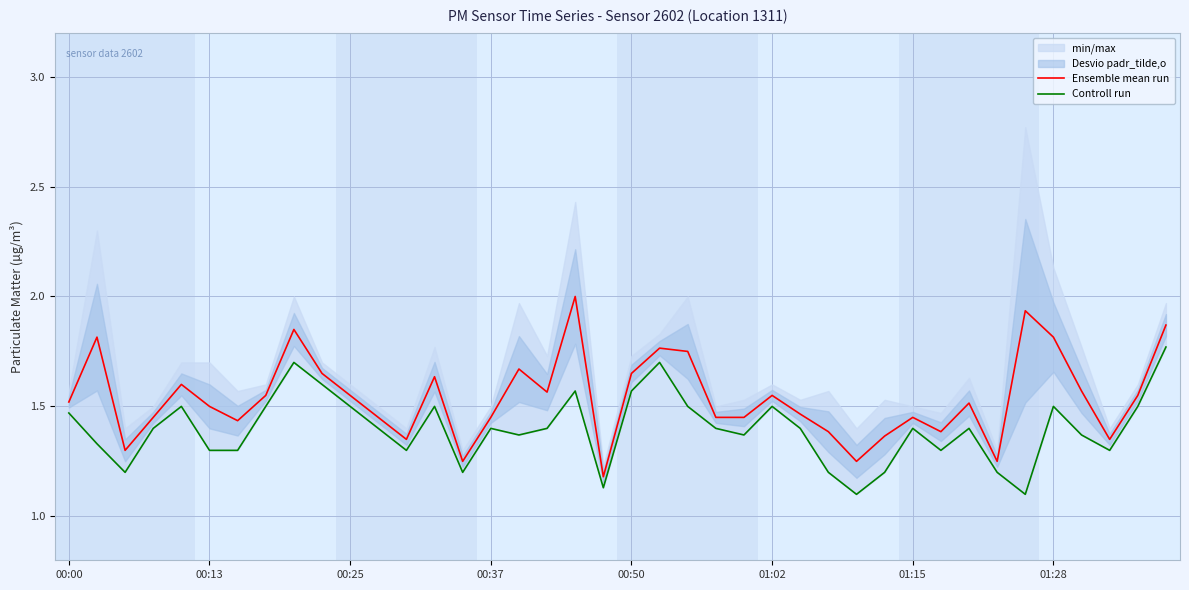

What is the value of the Ensemble mean run point at the 28th from the left?

1.4